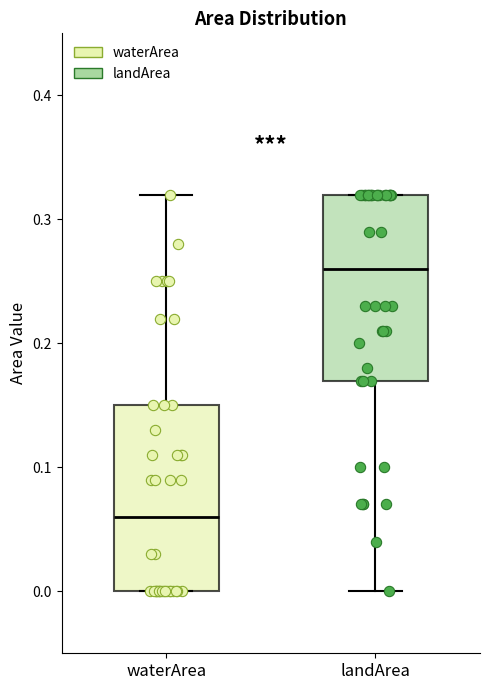

Where is the lower edge of the box for waterArea on the y-axis? The values are not printed on the chart, so give them approximately, as read against the axis.

0.00